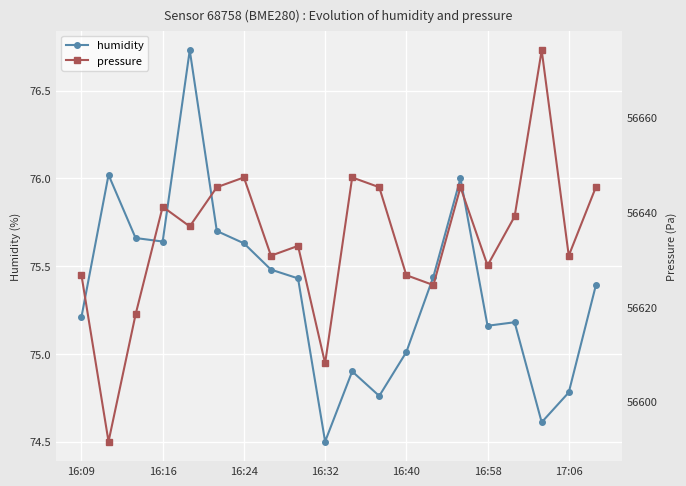

Which category has the lowest value in the humidity series?

16:32